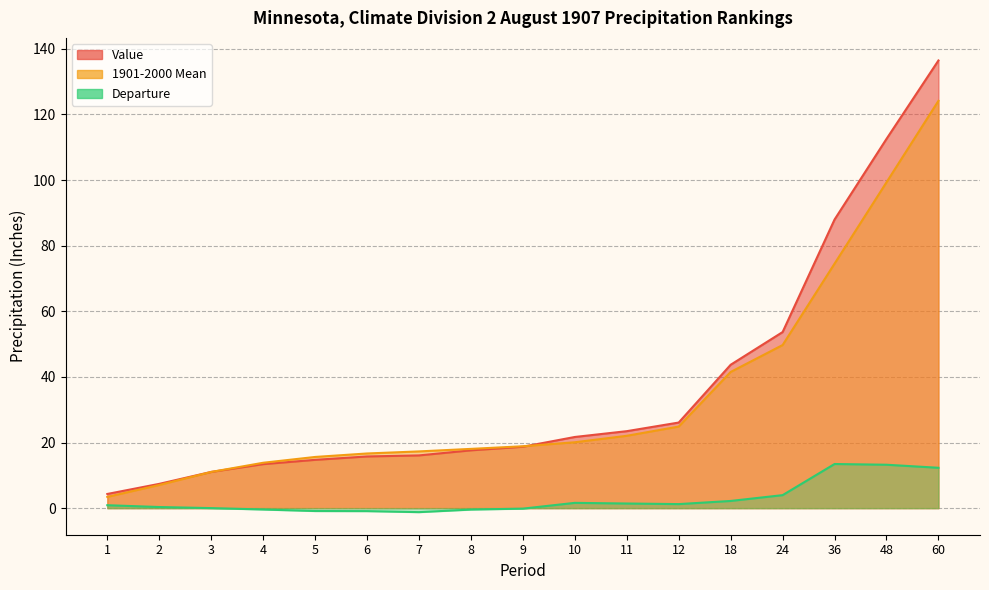

At which label does Departure first exceed 0?

1